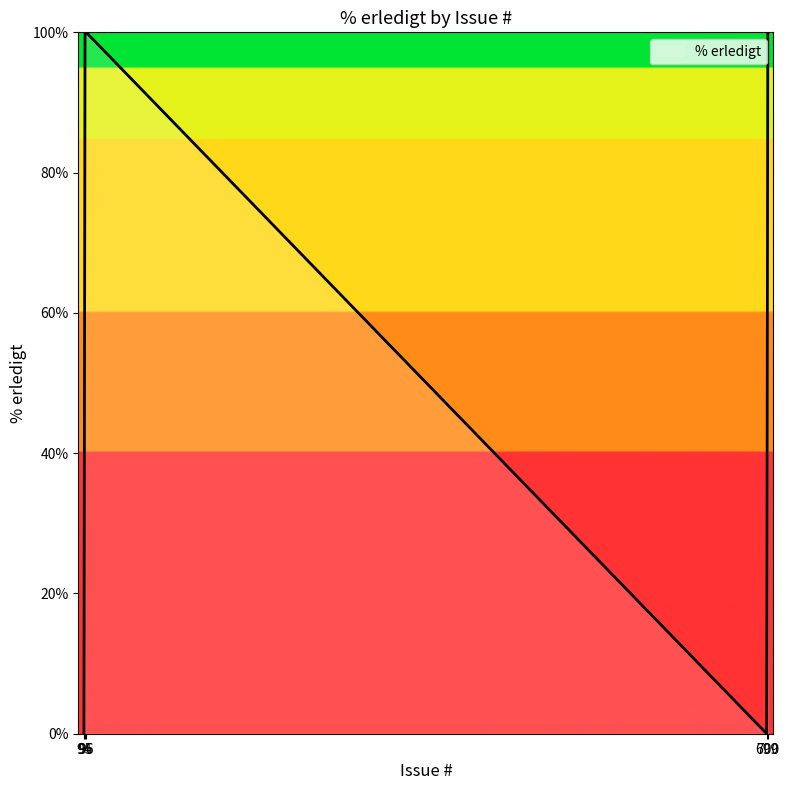

True or false: there are more than 1 points higher than both neighbors.

False